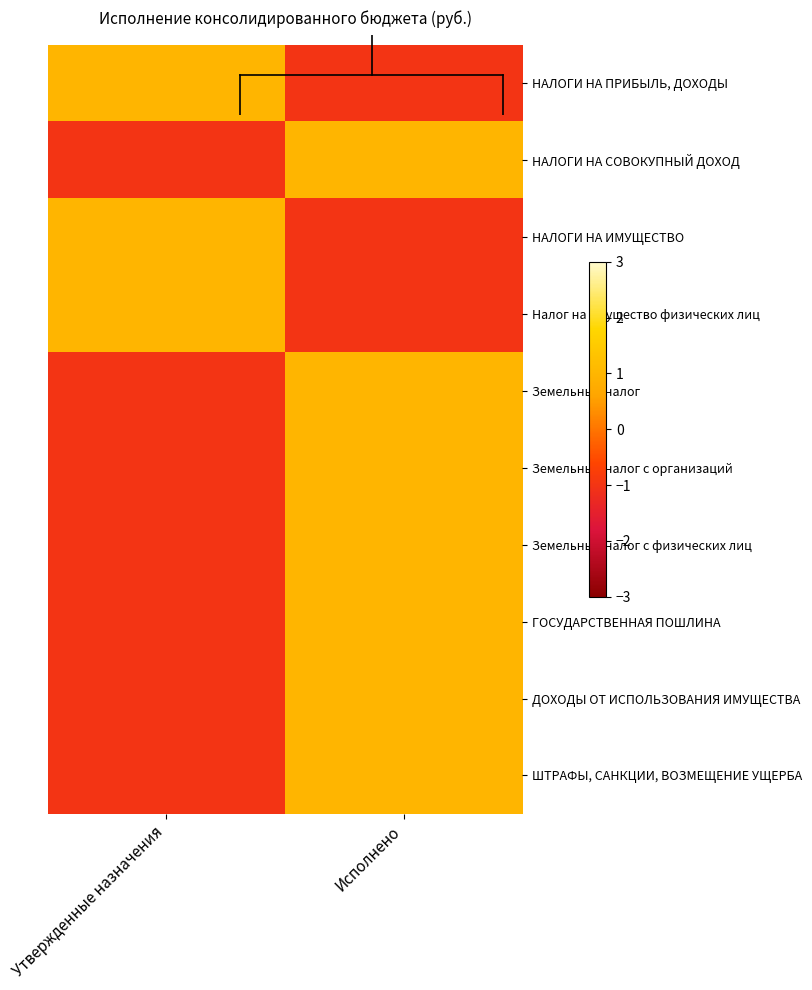

At which category does the chart reach its minimum across all series?

Утвержденные назначения